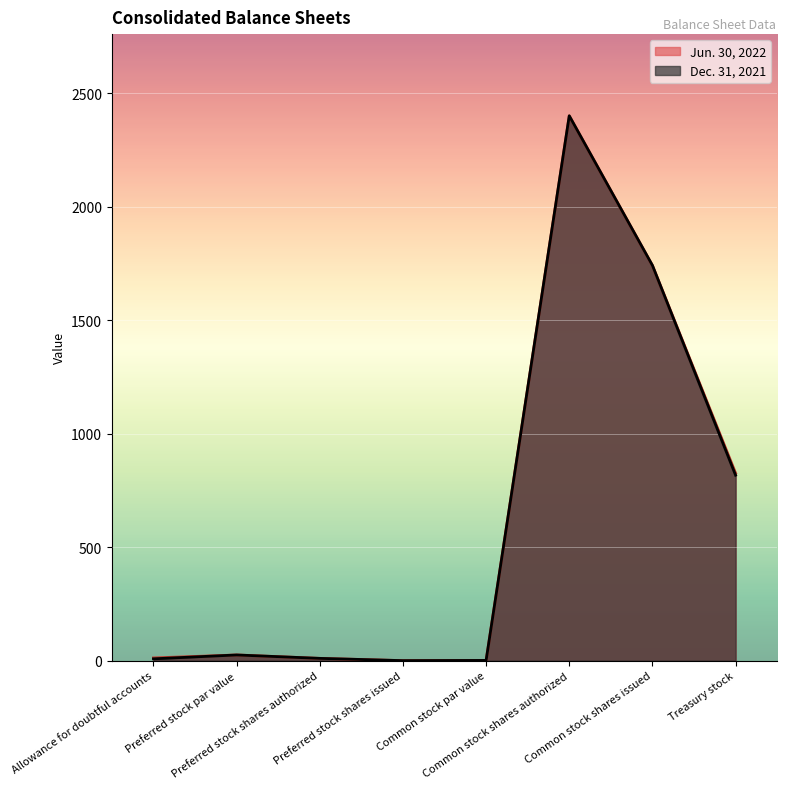

True or false: Dec. 31, 2021 and Jun. 30, 2022 intersect in this chart.

False